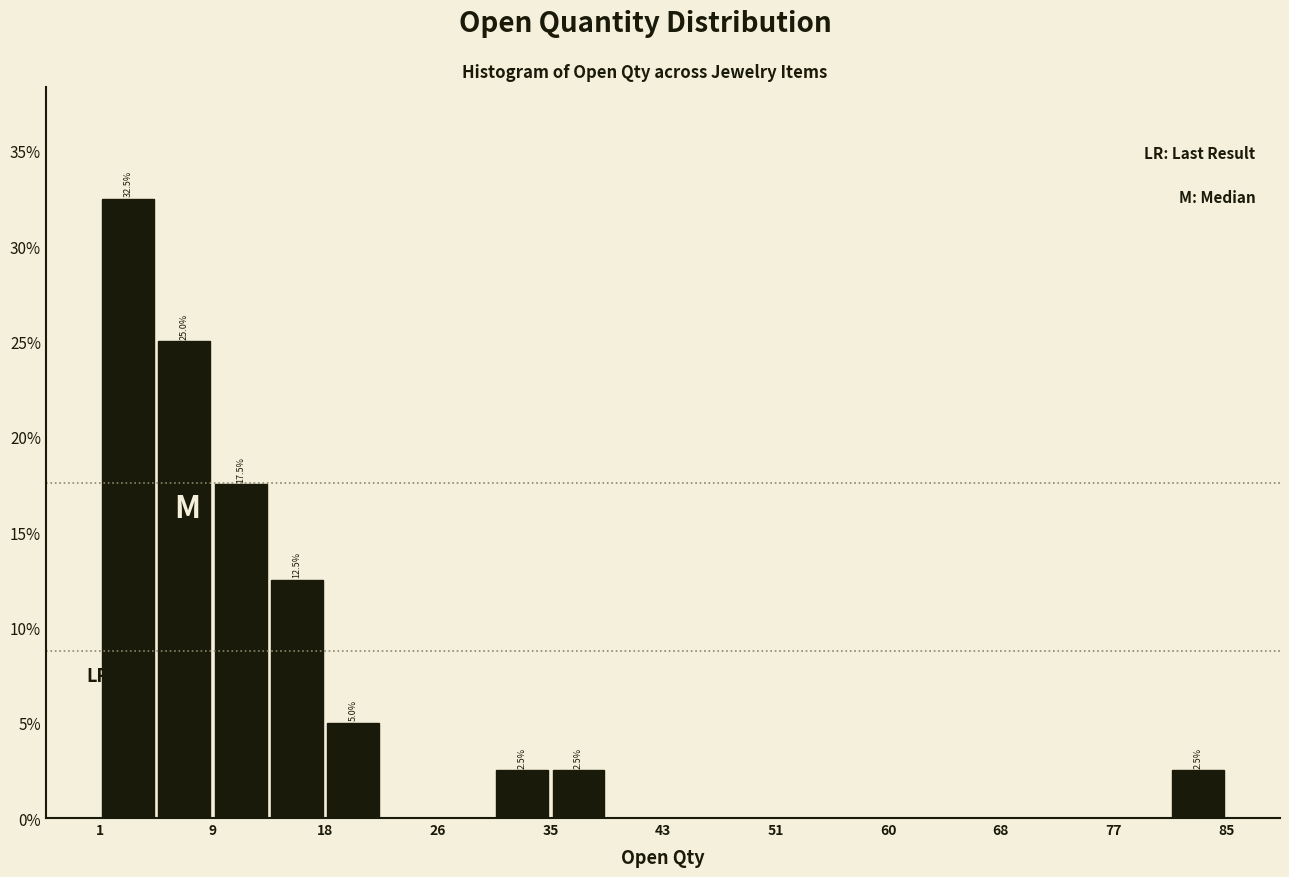

Which range on the x-axis has the tallest bar?

1.0 to 5.2